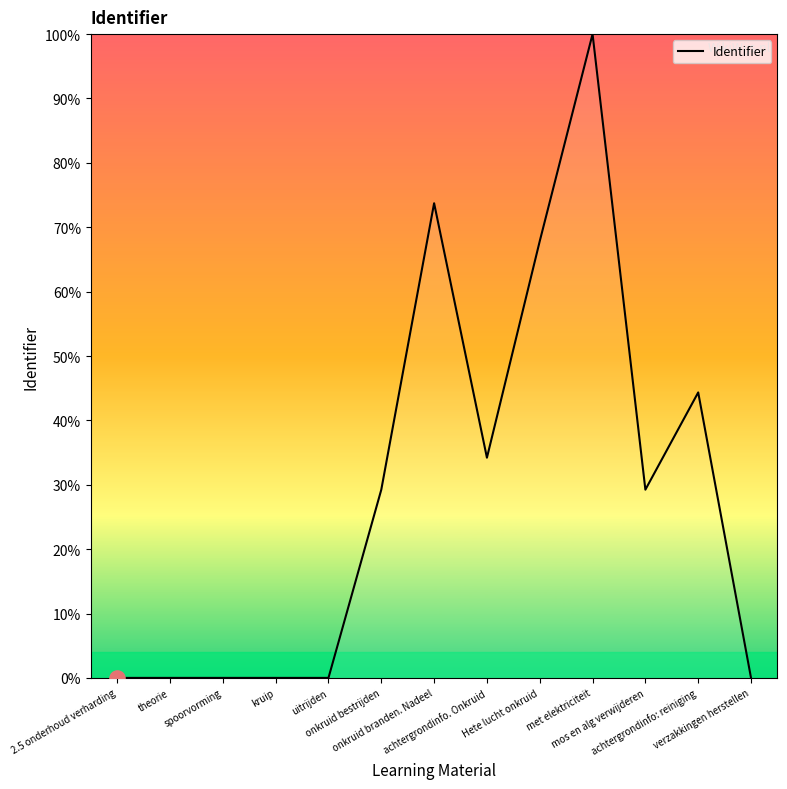

Which has a higher value, achtergrondinfo. Onkruid or spoorvorming?

achtergrondinfo. Onkruid